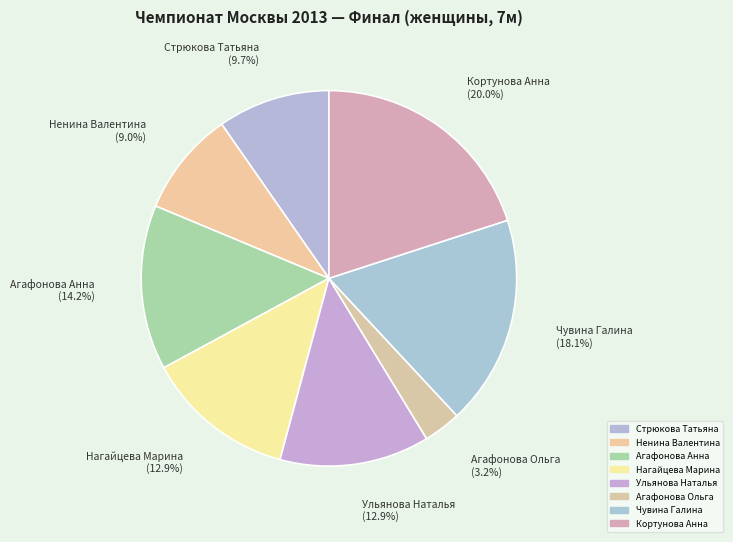

Approximately how many times larger is the value at Агафонова Ольга compared to Стрюкова Татьяна?

0.3